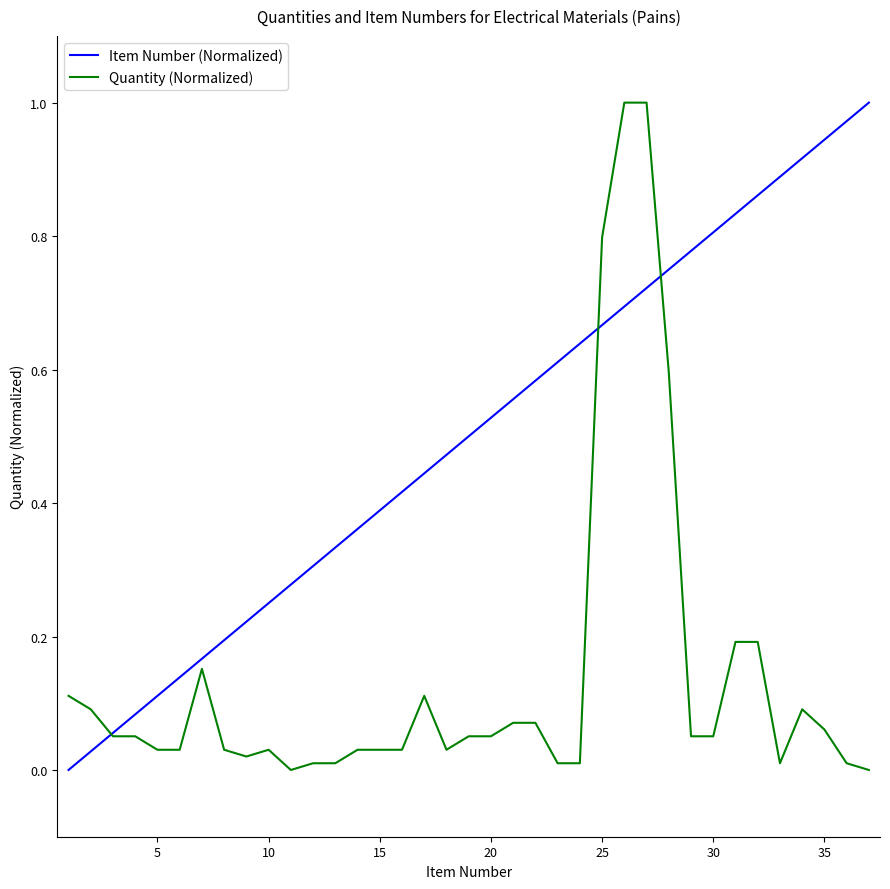

How many times do Quantity (Normalized) and Item Number (Normalized) cross each other?

3